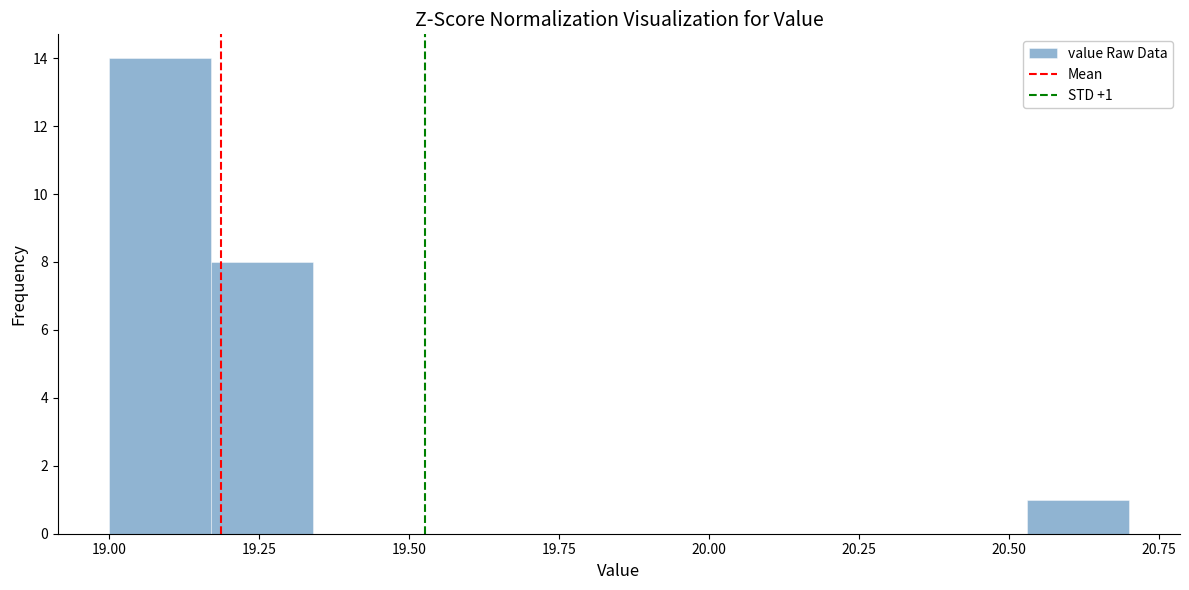

Around what value on the x-axis is the tallest bar? Give the approximate position of its centre, as read against the axis.

19.10